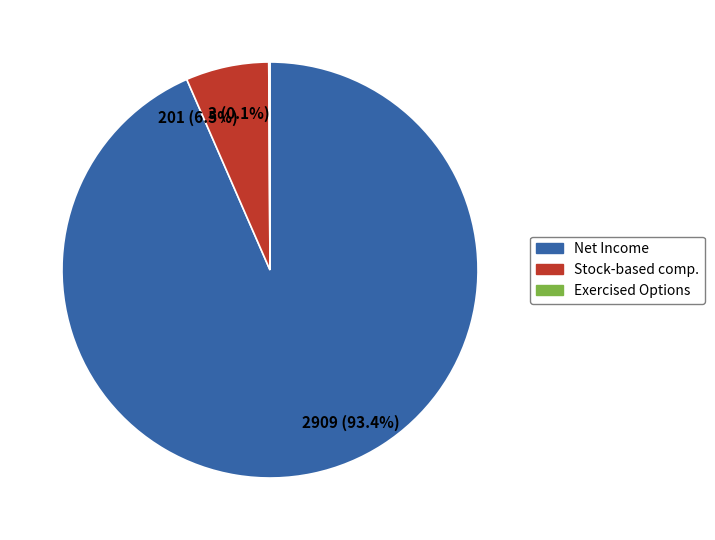

What is the total percentage of 201 (6.5%) and 2909 (93.4%)?

99.9%